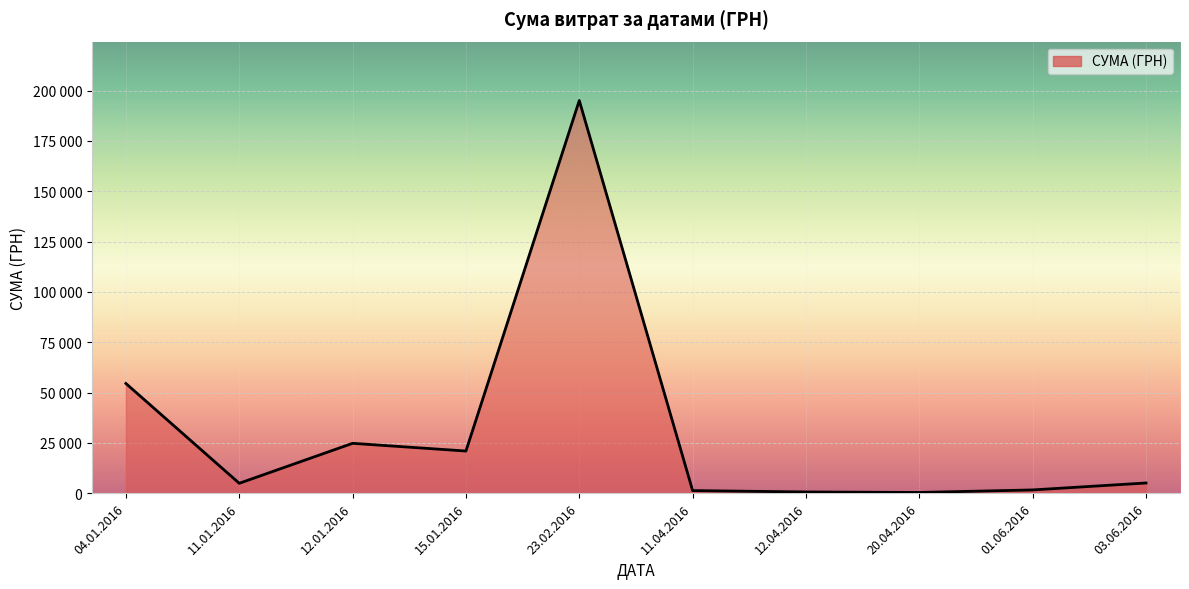

True or false: the data shows 20279.4 at 15.01.2016.

False